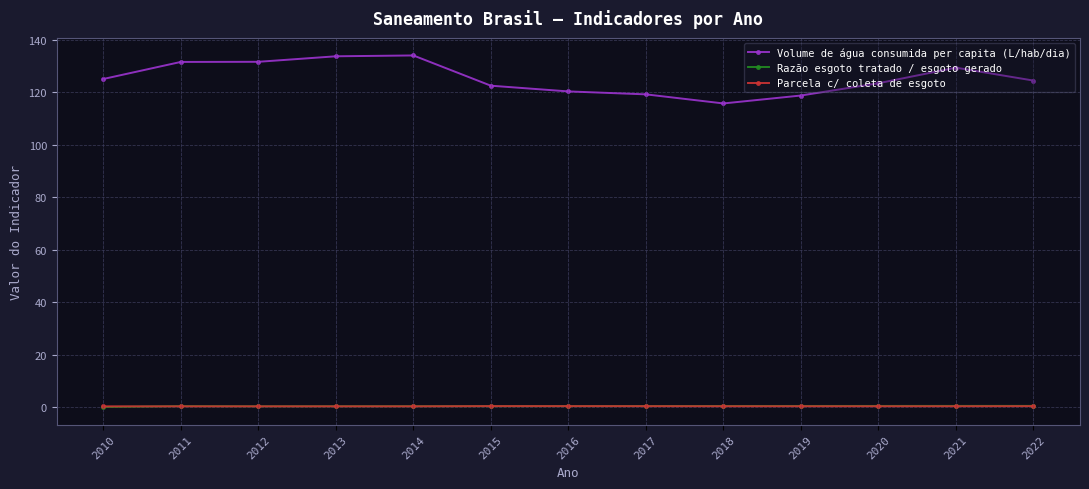

What is the smallest value displayed?

0.2